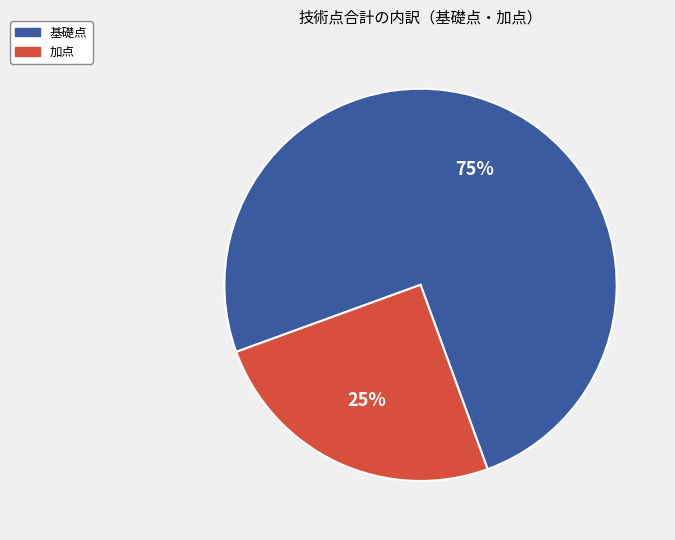

To the nearest percent, what is the difference between the largest and smallest slice percentages?

50%